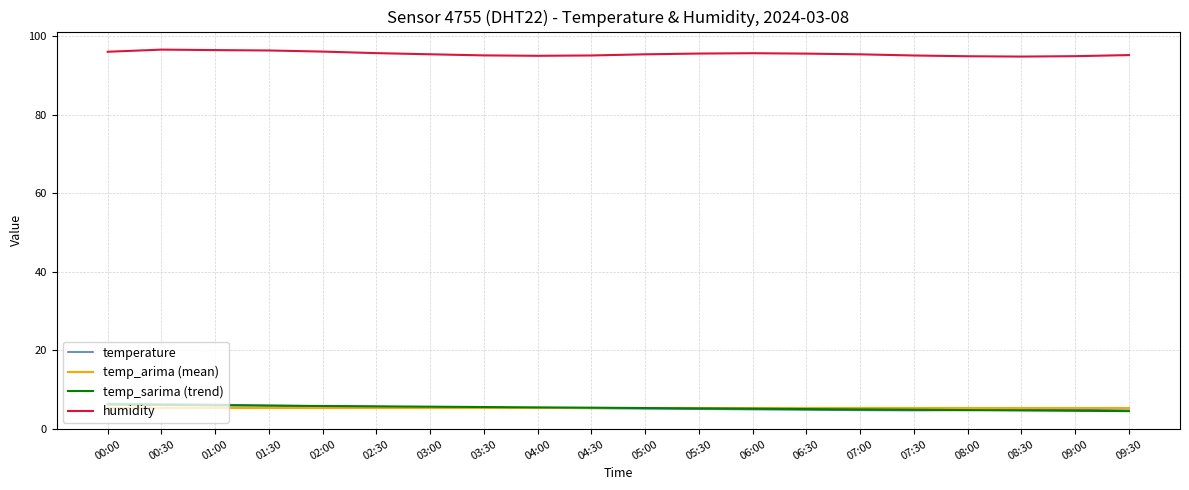

The value of temp_sarima (trend) at 08:30 is 4.7. True or false?

True